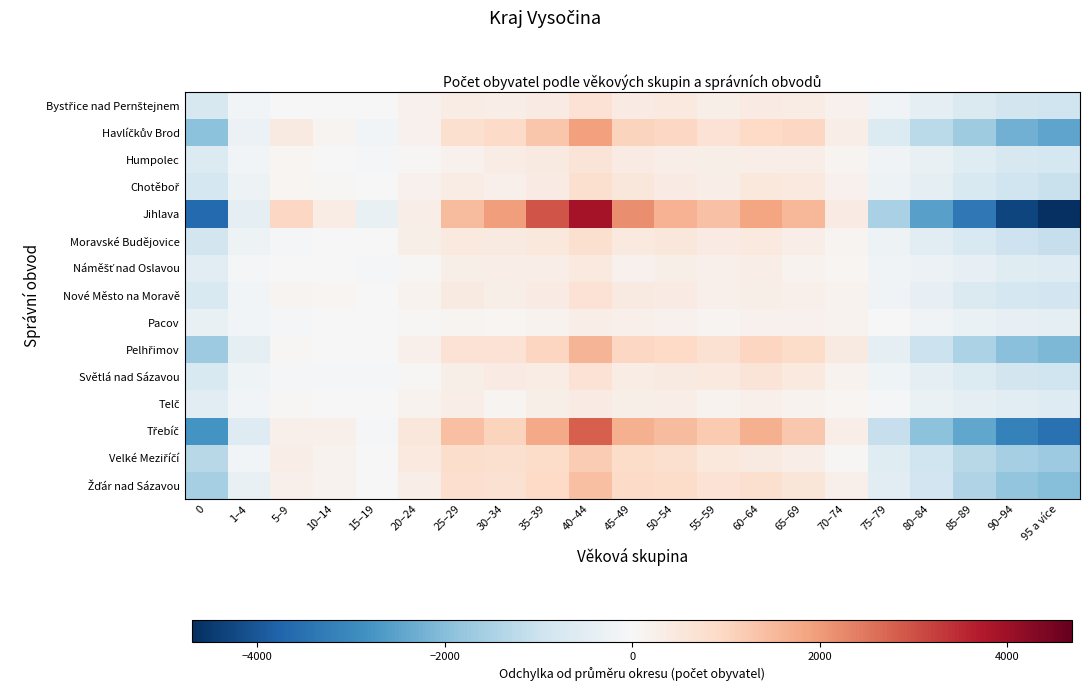

What is the difference between the highest and lowest values at 95 a více?

4250.5